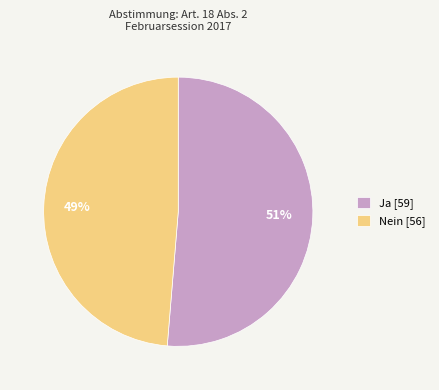

Is it true that Ja is 51% of the pie?

True